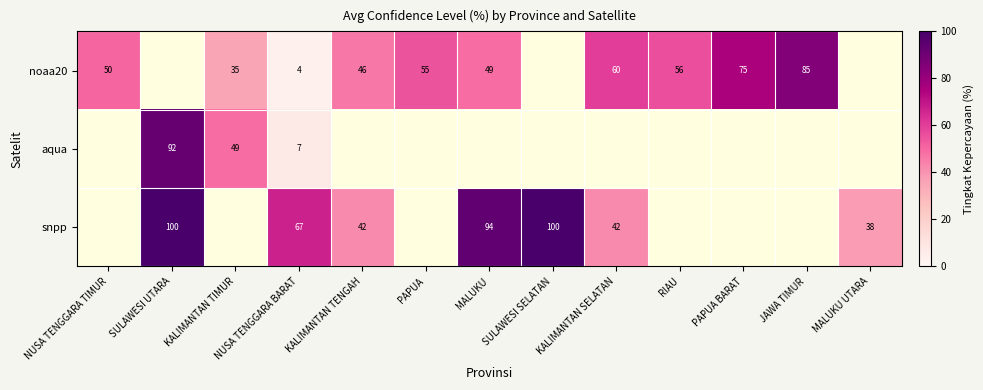

True or false: aqua has a value of 92.0 at SULAWESI UTARA.

True